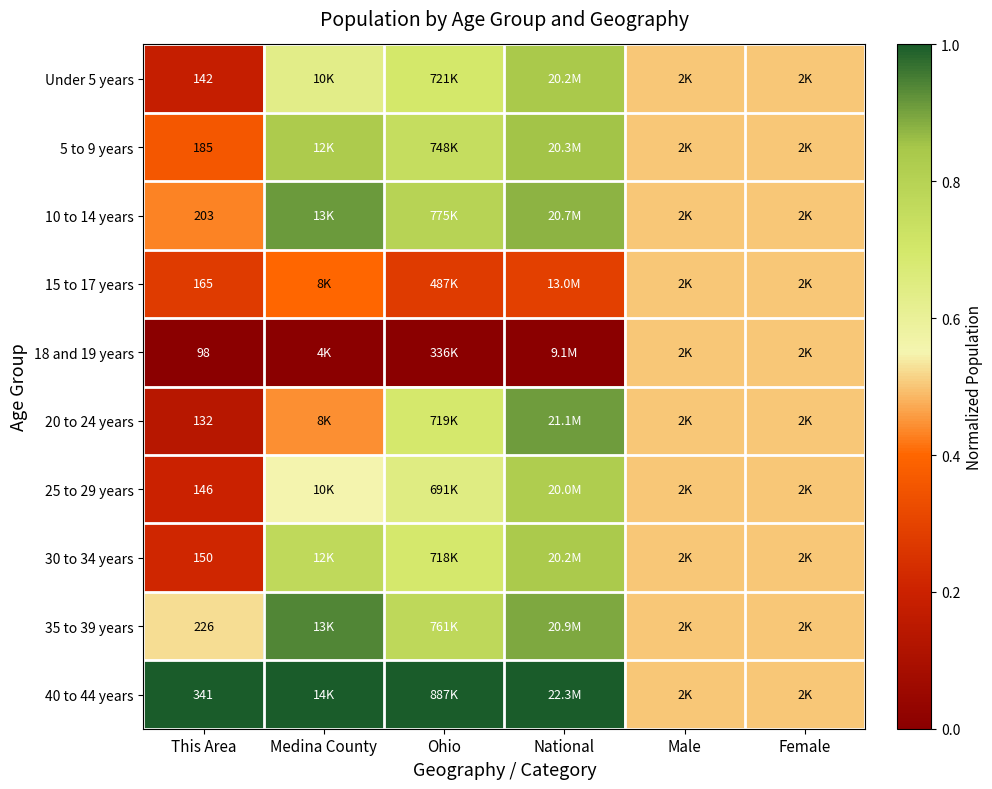

Between Male and Medina County, which is larger?

Medina County